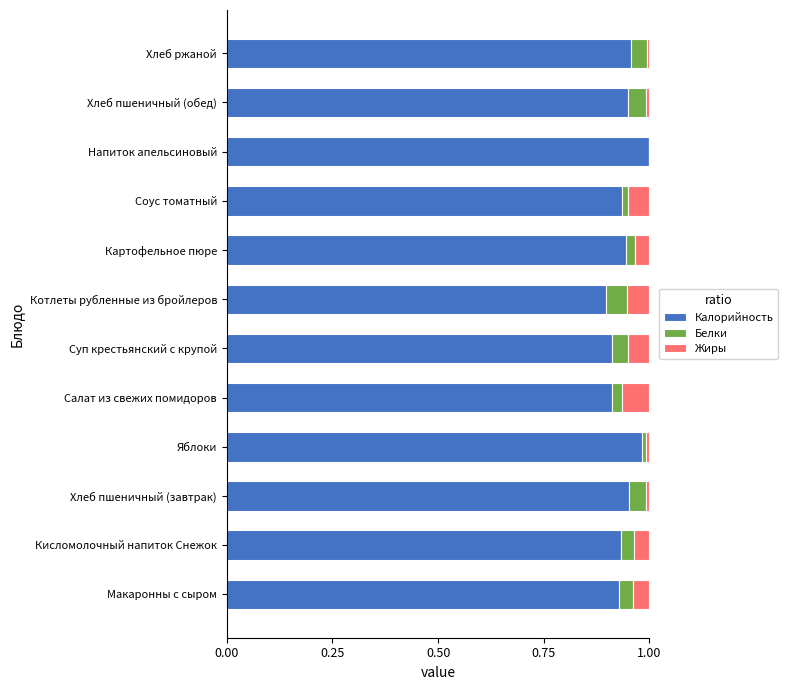

True or false: Калорийность has a value of 0.4 at Кисломолочный напиток Снежок.

False